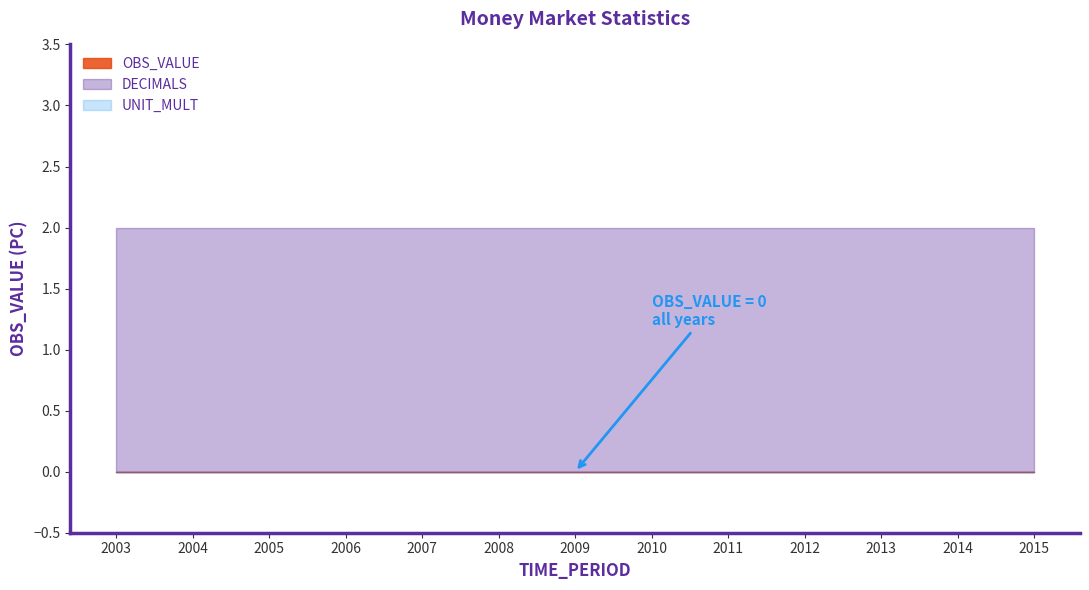

Reading left to right, transcribe all the data shown in this chart.

OBS_VALUE: 0	0	0	0	0	0	0	0	0	0	0	0	0
DECIMALS: 2	2	2	2	2	2	2	2	2	2	2	2	2
UNIT_MULT: 0	0	0	0	0	0	0	0	0	0	0	0	0